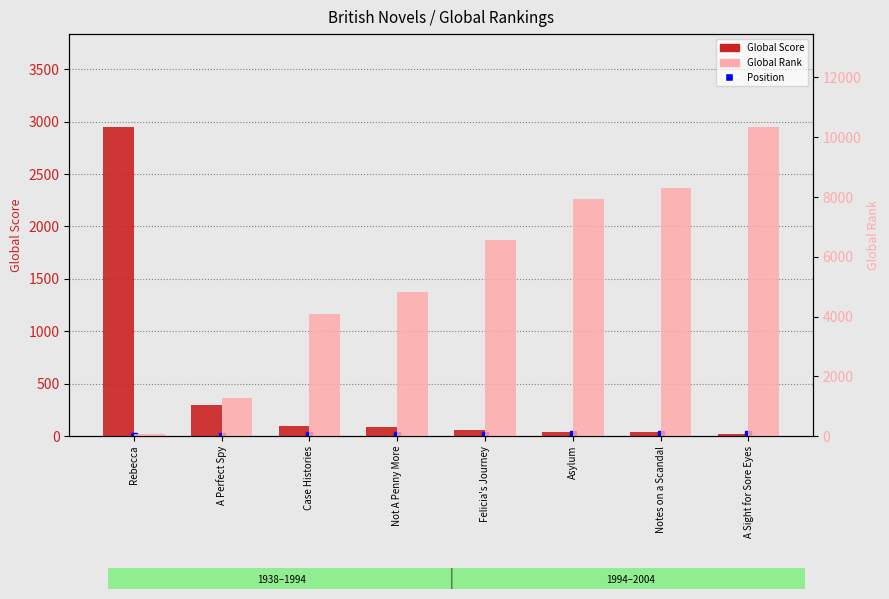

The Global Rank series shows 7922 at Asylum. True or false?

True